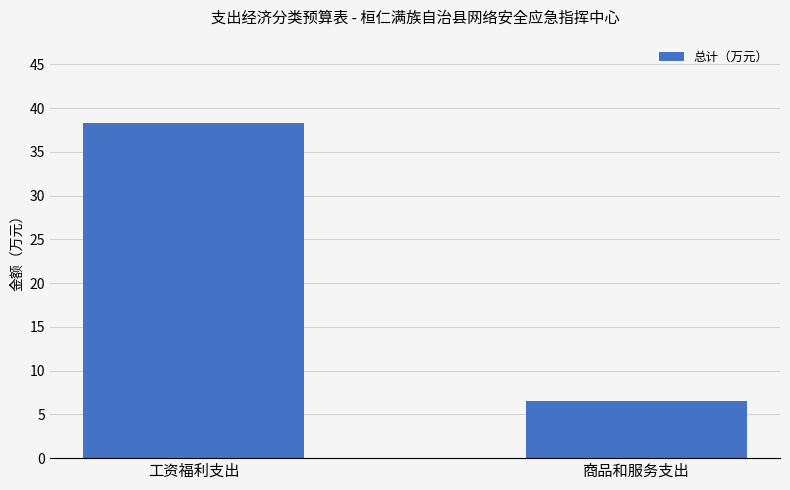

What is the sum of the values at 工资福利支出 and 商品和服务支出?

44.8